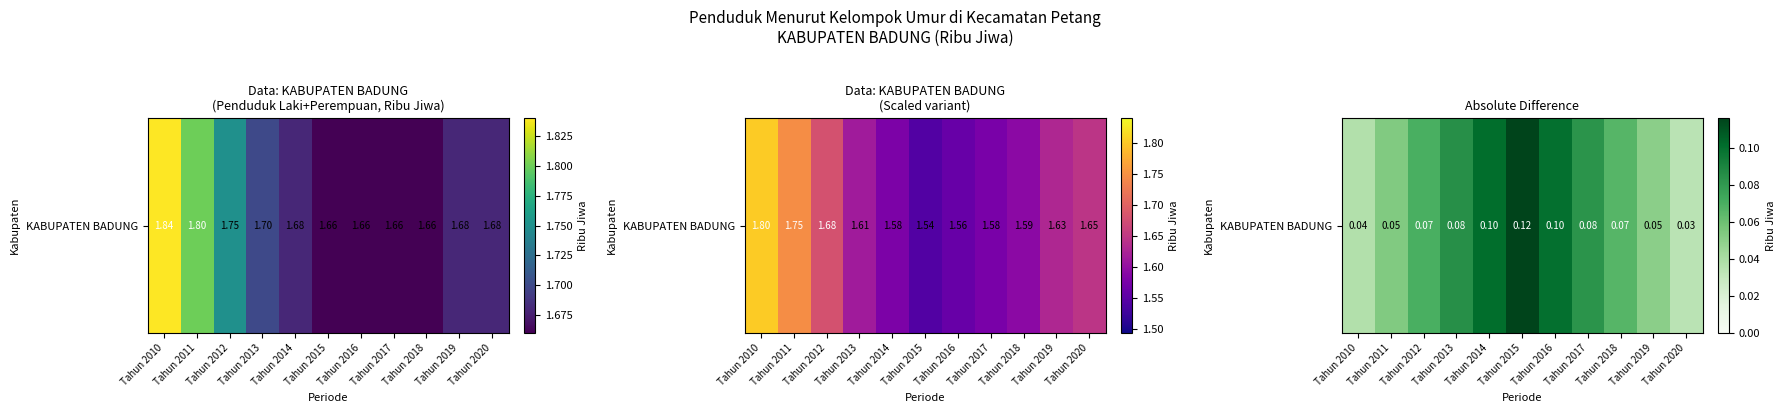

Rank the categories by value from lowest to highest.

Tahun 2020, Tahun 2010, Tahun 2019, Tahun 2011, Tahun 2018, Tahun 2012, Tahun 2017, Tahun 2013, Tahun 2016, Tahun 2014, Tahun 2015